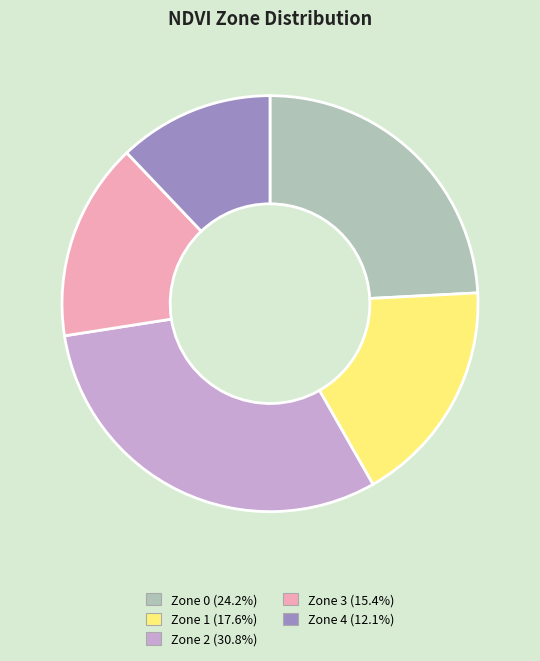

Combined, do Zone 4 and Zone 1 account for over 50%?

No